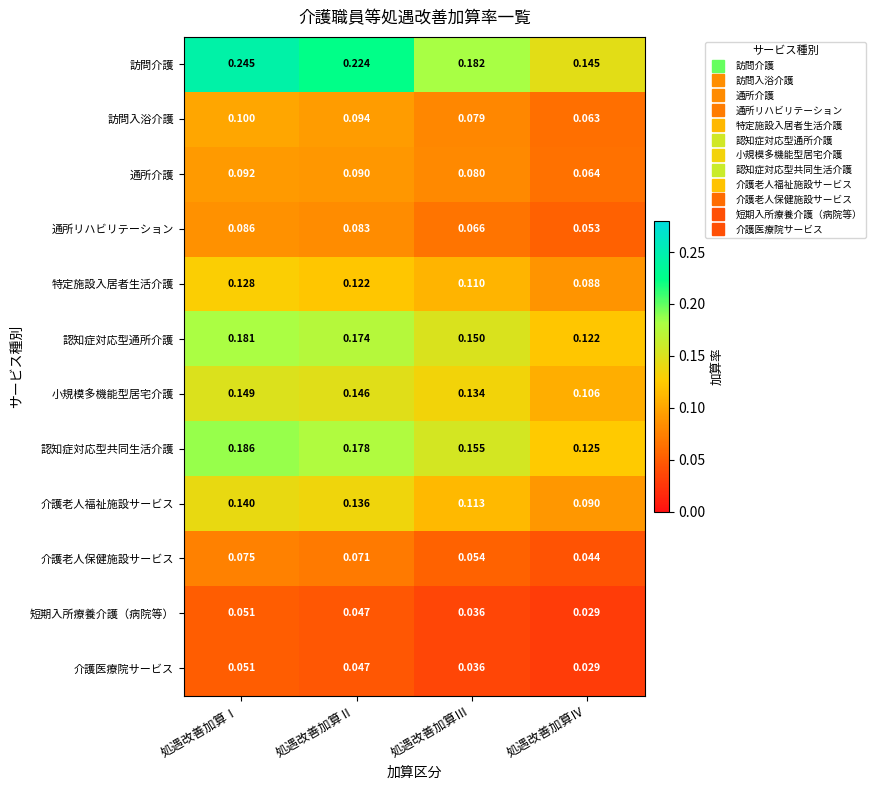

Which category has the lowest value in the 訪問入浴介護 series?

処遇改善加算Ⅳ